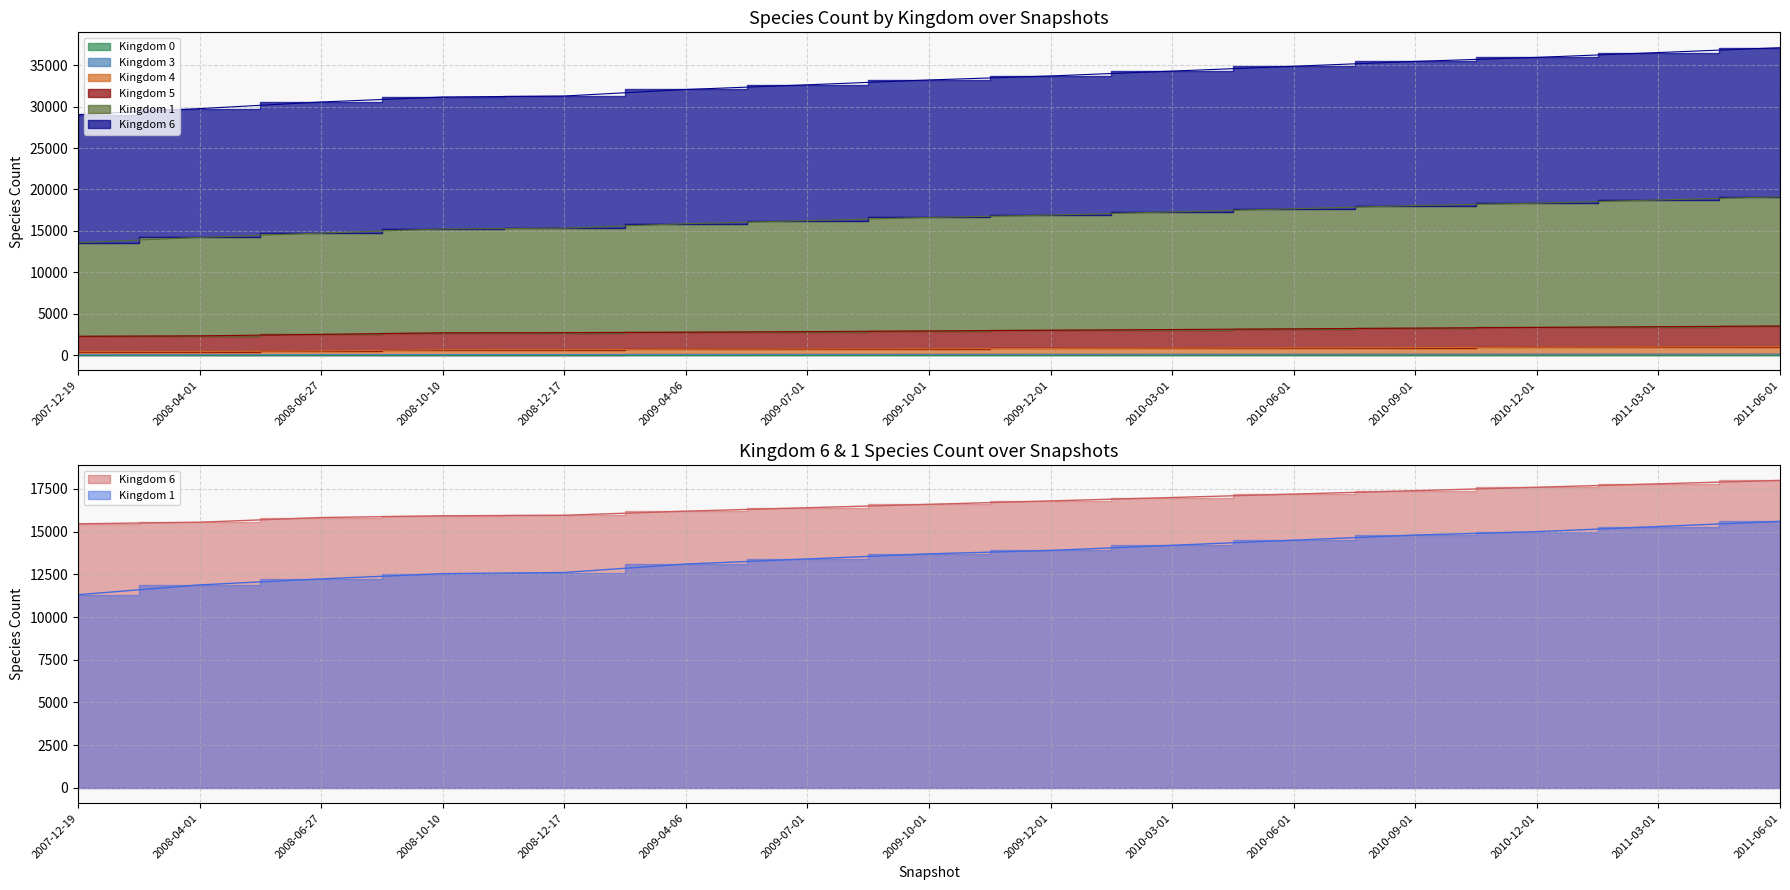

At 2009-10-01, list the series in order from largest to smallest.

kingdom_6, kingdom_1, kingdom_5, kingdom_4, kingdom_3